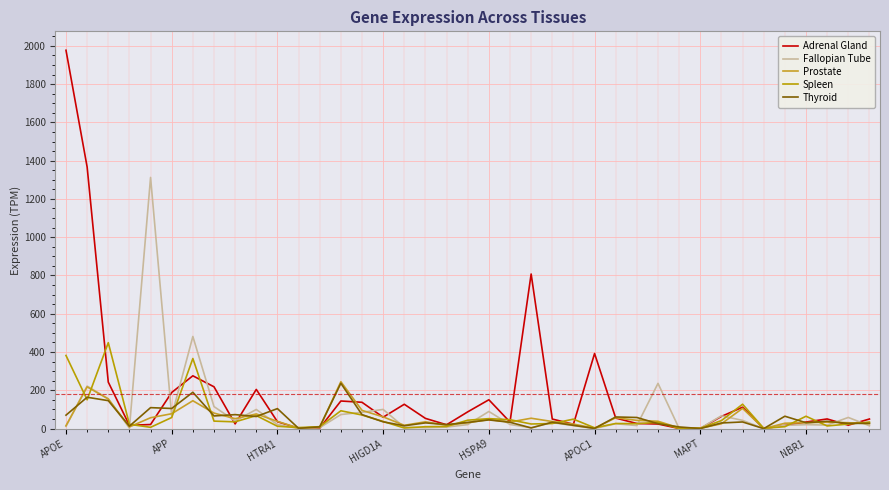

Which series has the largest total across all categories?

Adrenal Gland